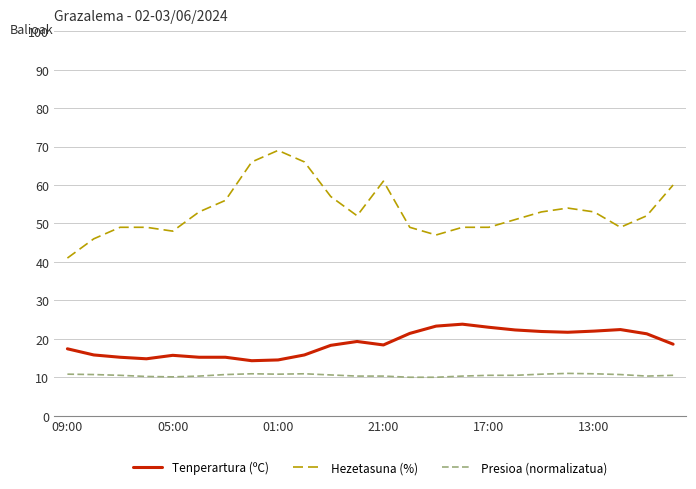

List the series in order of their peak value, highest first.

Hezetasuna (%), Tenperartura (ºC), Presioa (normalizatua)